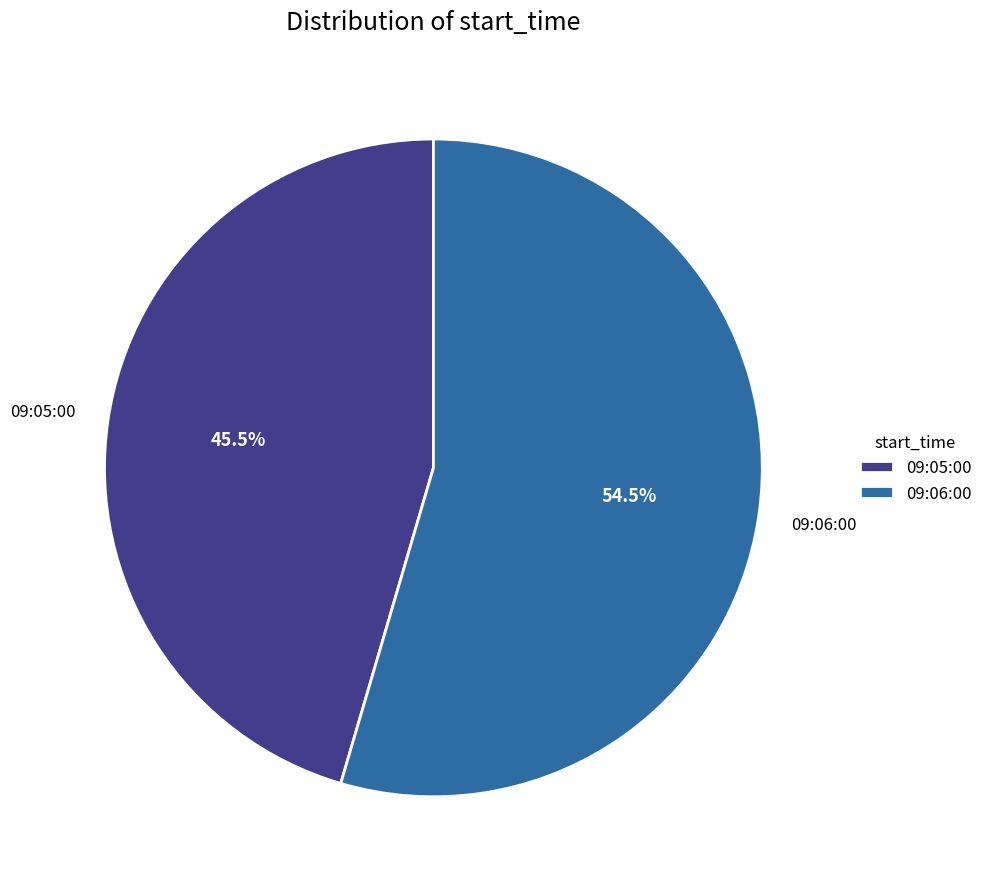

Which has a higher value, 09:05:00 or 09:06:00?

09:06:00